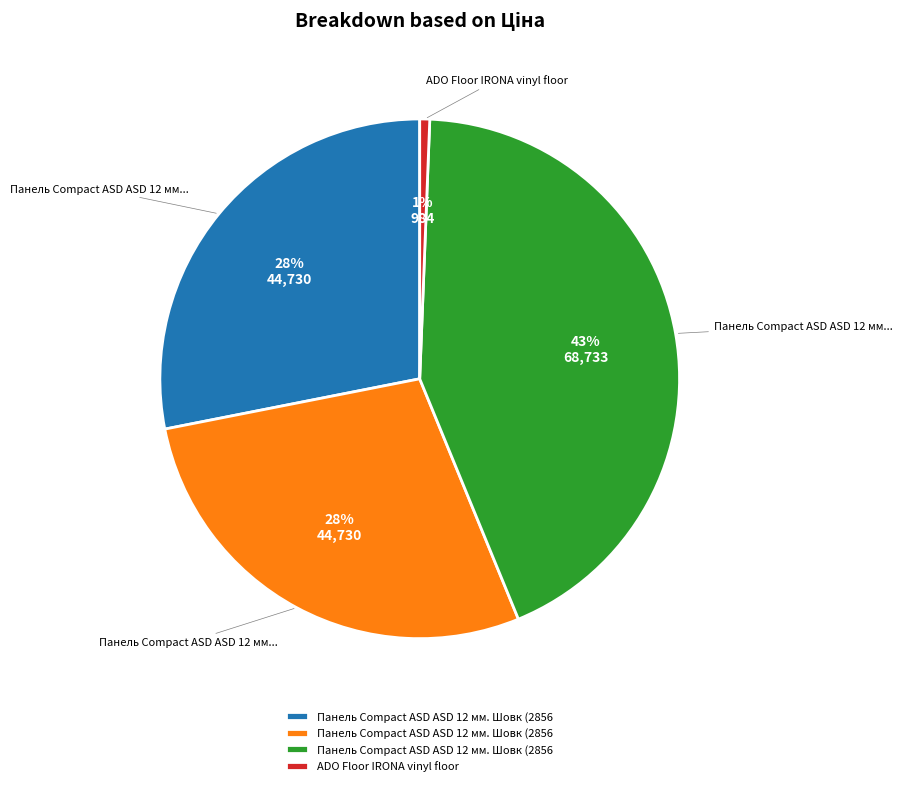

To the nearest percent, what is the average slice percentage?

25%